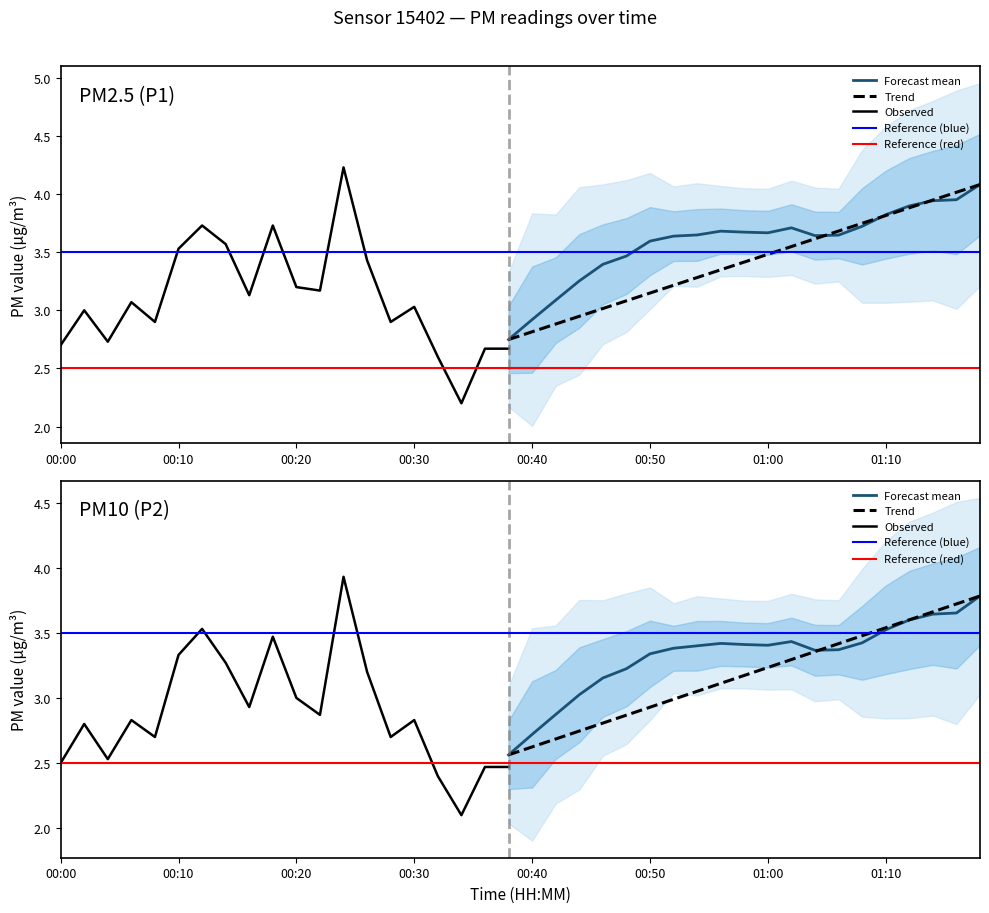

What is the spread (max minus min) of values at 01:00?

0.3